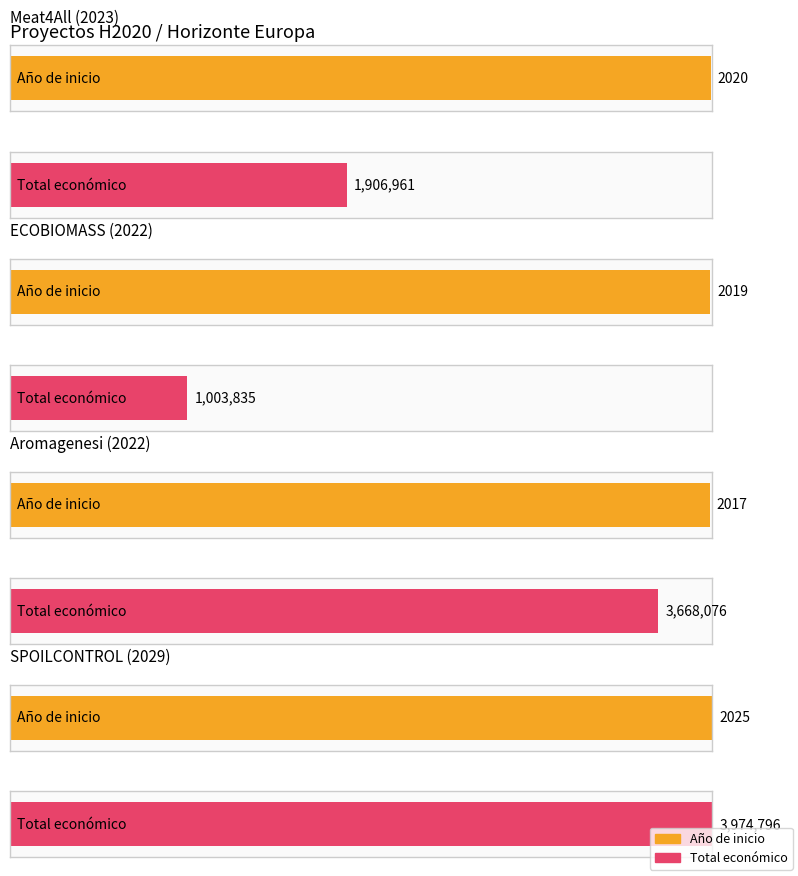

What is the spread (max minus min) of values at 2022?

1001816